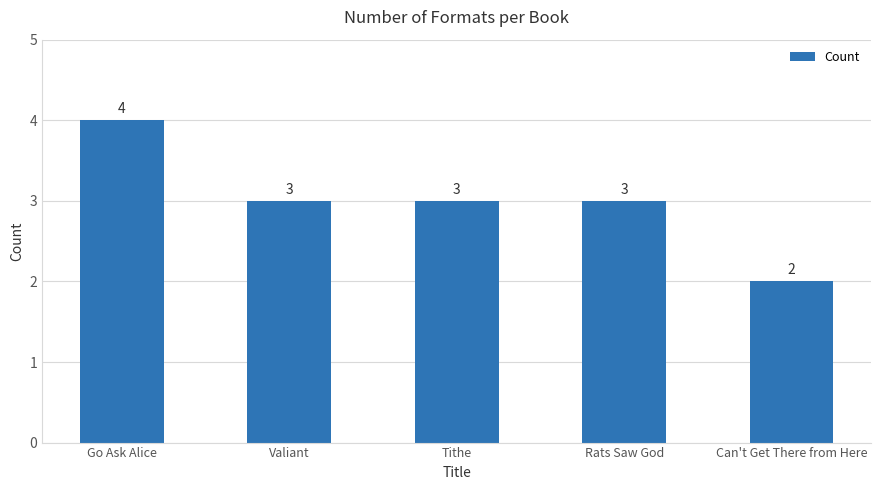

The value at Can't Get There from Here is 0. True or false?

False